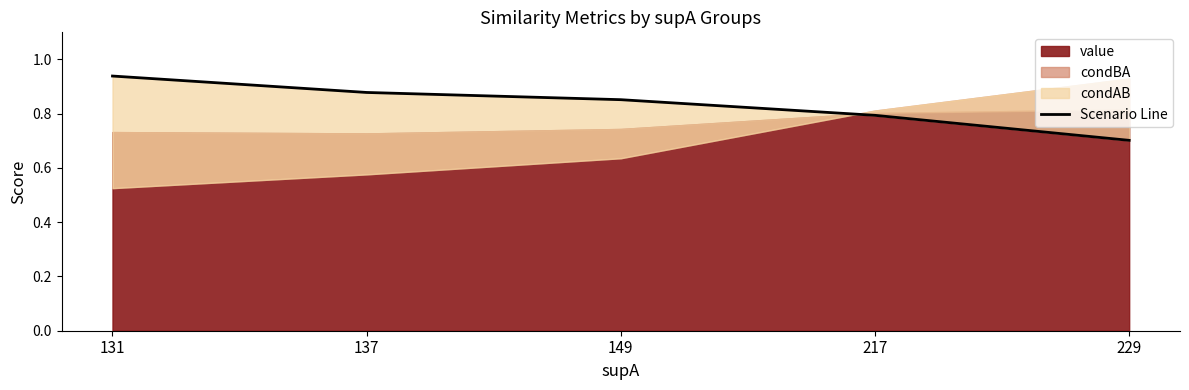

The value at 131 is 0.9. True or false?

True